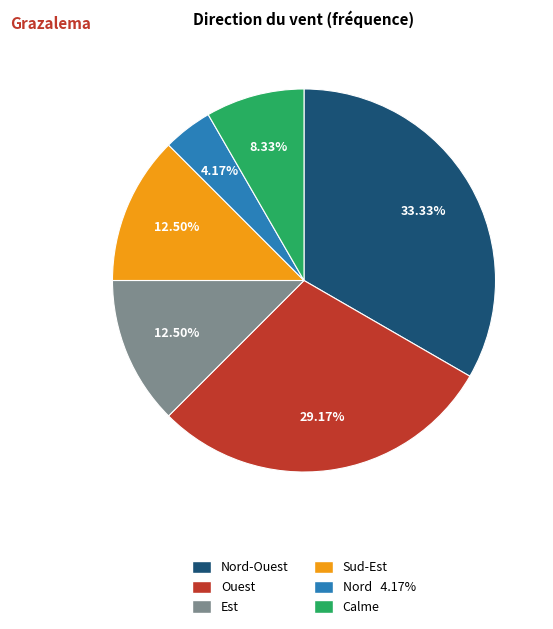

Is there any slice that represents more than half of the pie?

No